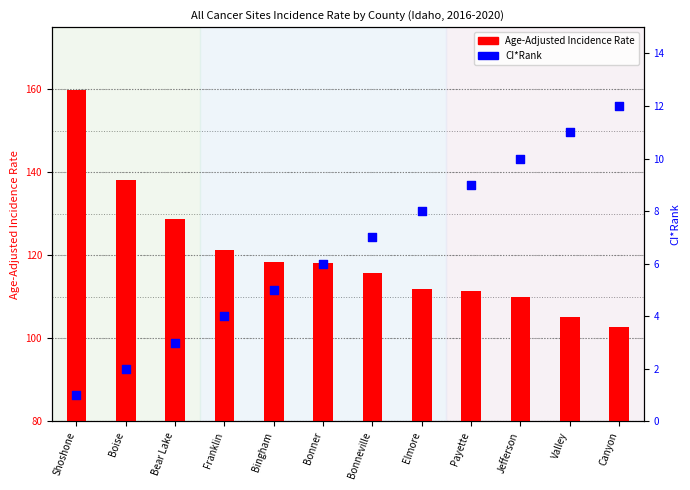

What is the total value across all series at Franklin?

125.2